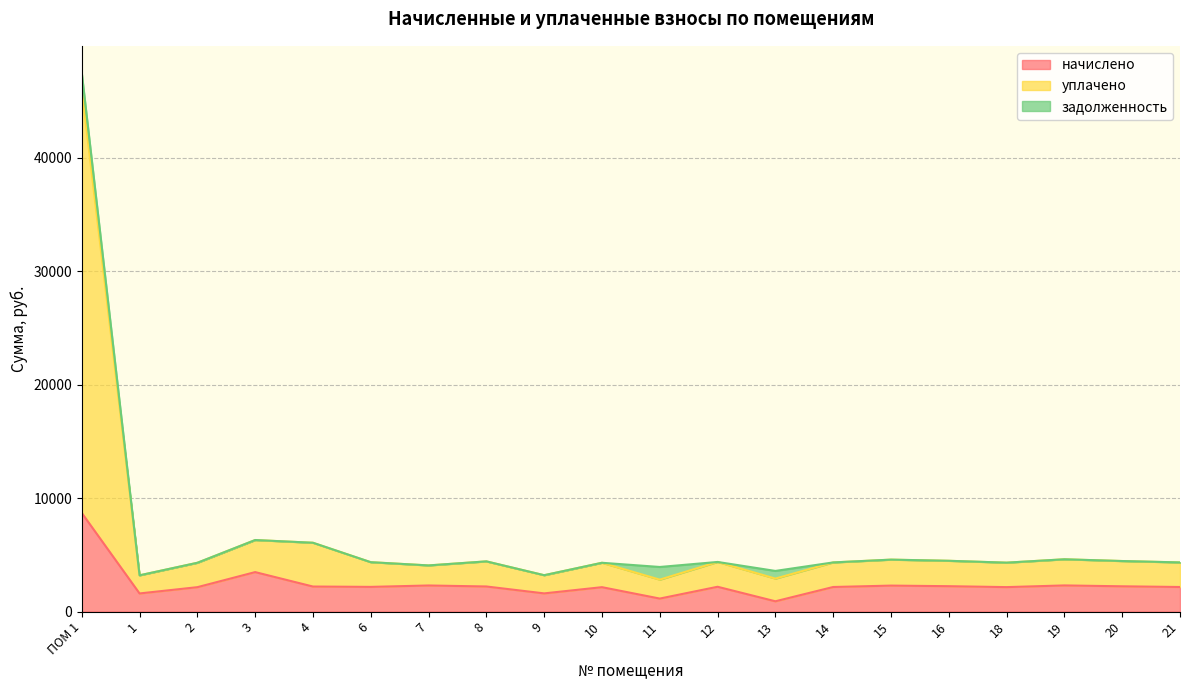

How many lines are shown in the chart?

3